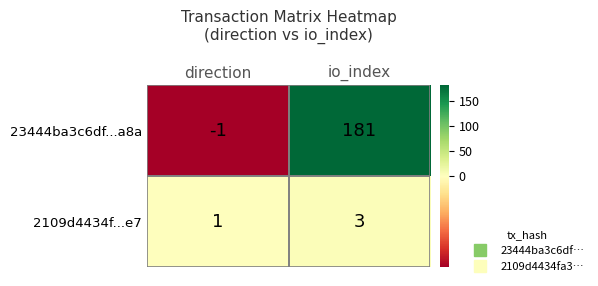

The 2109d4434f...e7 series shows 3 at io_index. True or false?

True